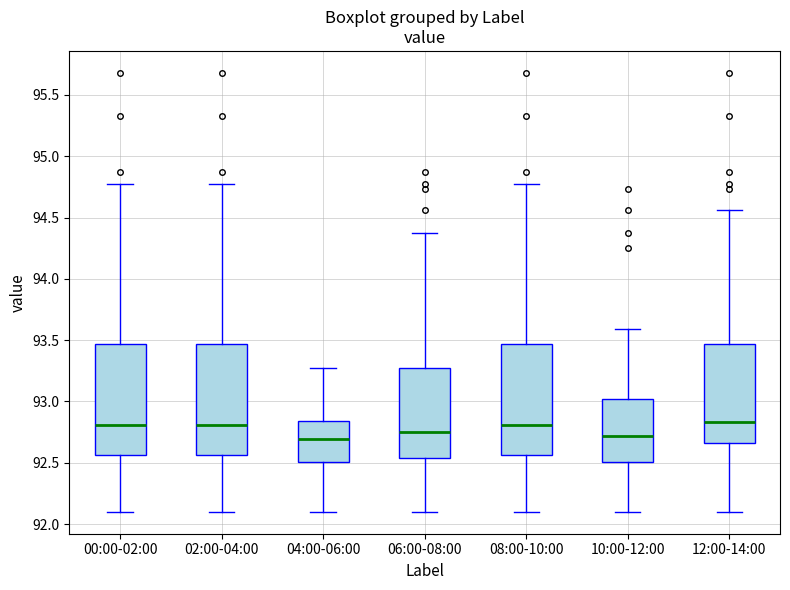

Where is the lower edge of the box for 00:00-02:00 on the y-axis? The values are not printed on the chart, so give them approximately, as read against the axis.

92.55